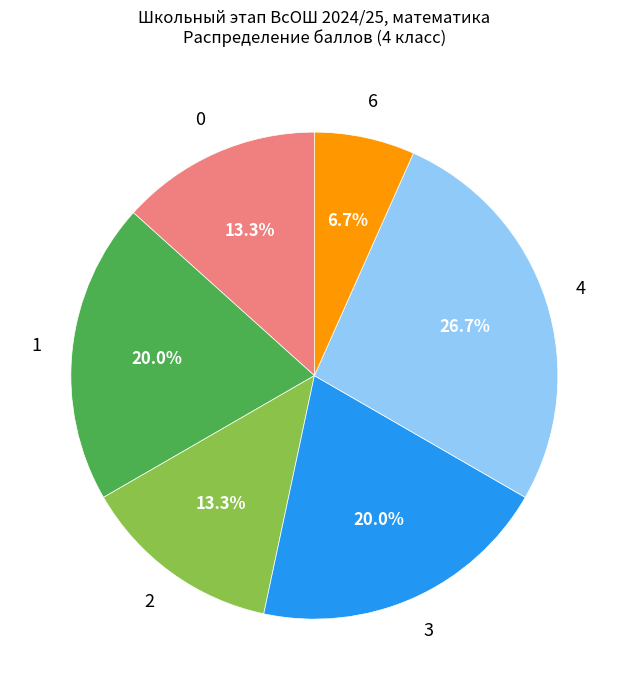

Is there a majority slice in this chart?

No